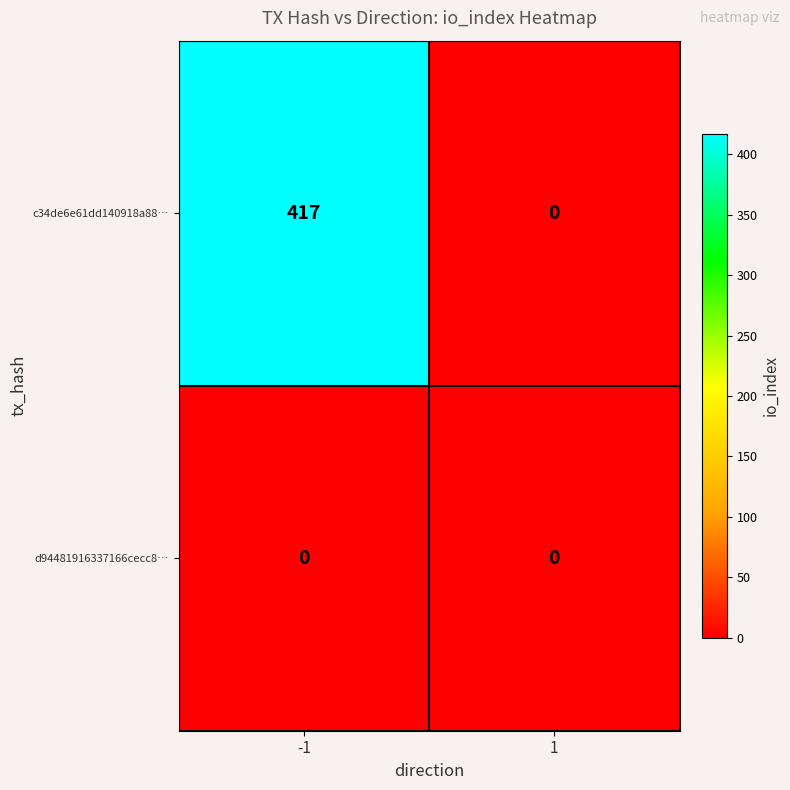

The d94481916337166cecc8… series shows 0 at -1. True or false?

True